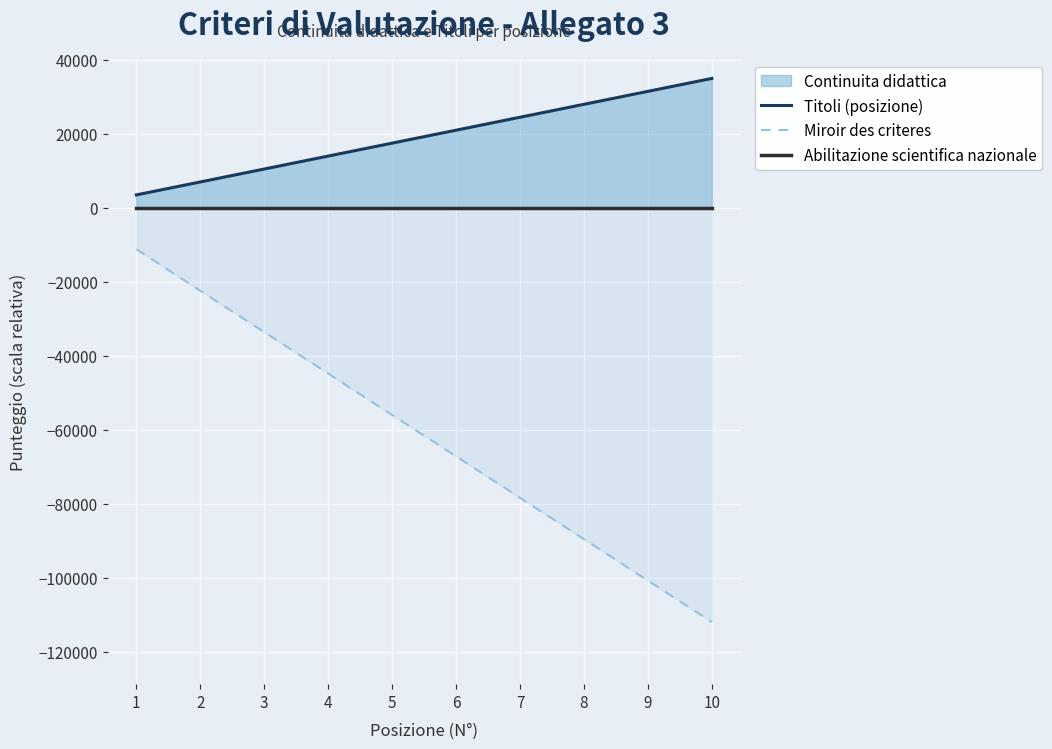

What is the highest value of the Miroir des criteres series?

-11200.0